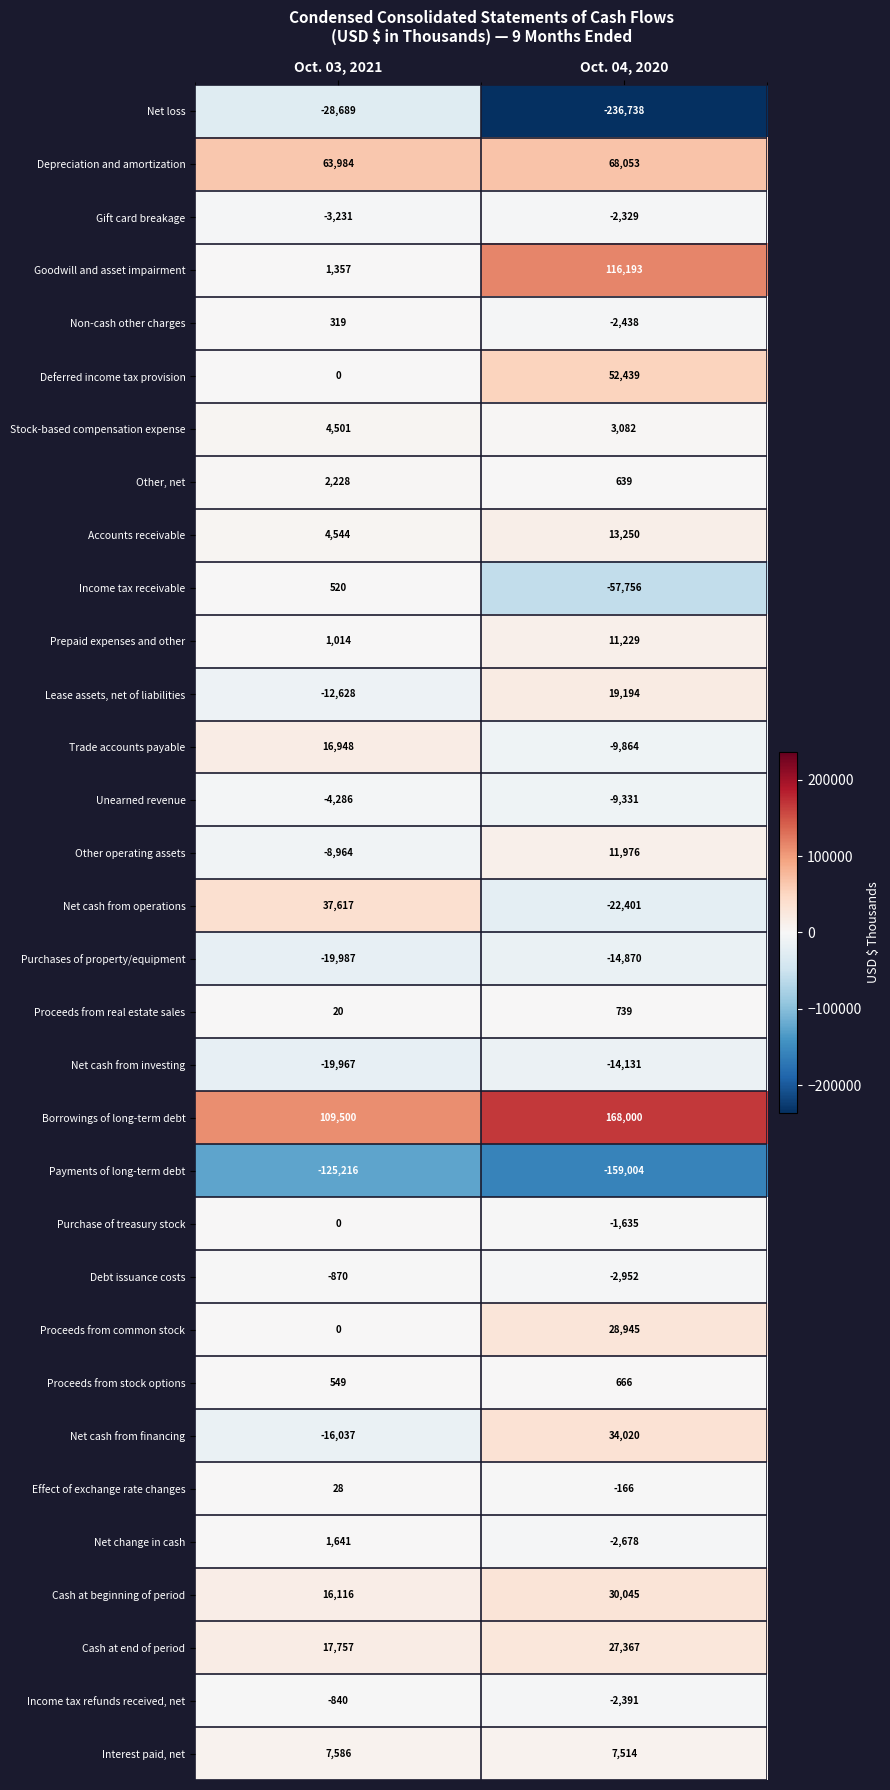

Between Oct. 03, 2021 and Oct. 04, 2020, which series saw the biggest shift?

Net loss